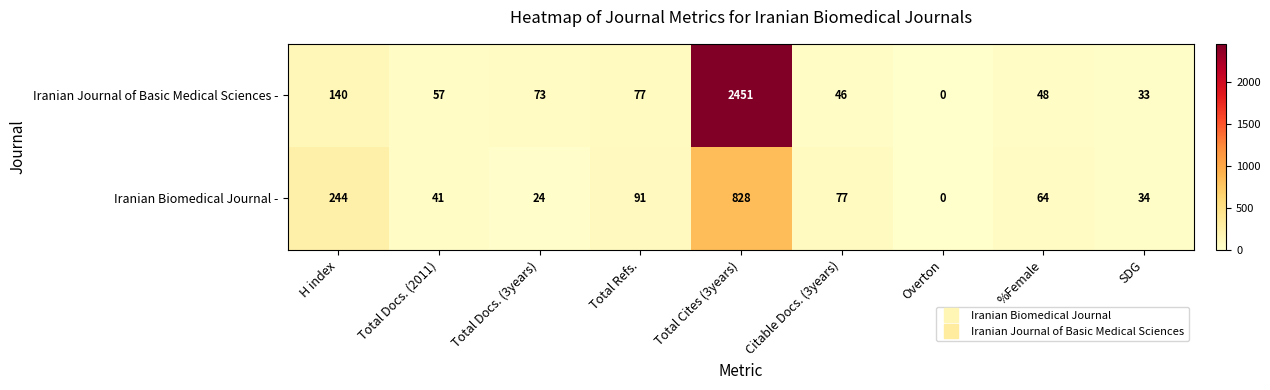

Reading left to right, what are all the values shown in this chart?

Iranian Journal of Basic Medical Sciences -: H index=140	Total Docs. (2011)=57	Total Docs. (3years)=73	Total Refs.=77	Total Cites (3years)=2451	Citable Docs. (3years)=46	Overton=0	%Female=48	SDG=33
Iranian Biomedical Journal -: H index=244	Total Docs. (2011)=41	Total Docs. (3years)=24	Total Refs.=91	Total Cites (3years)=828	Citable Docs. (3years)=77	Overton=0	%Female=64	SDG=34